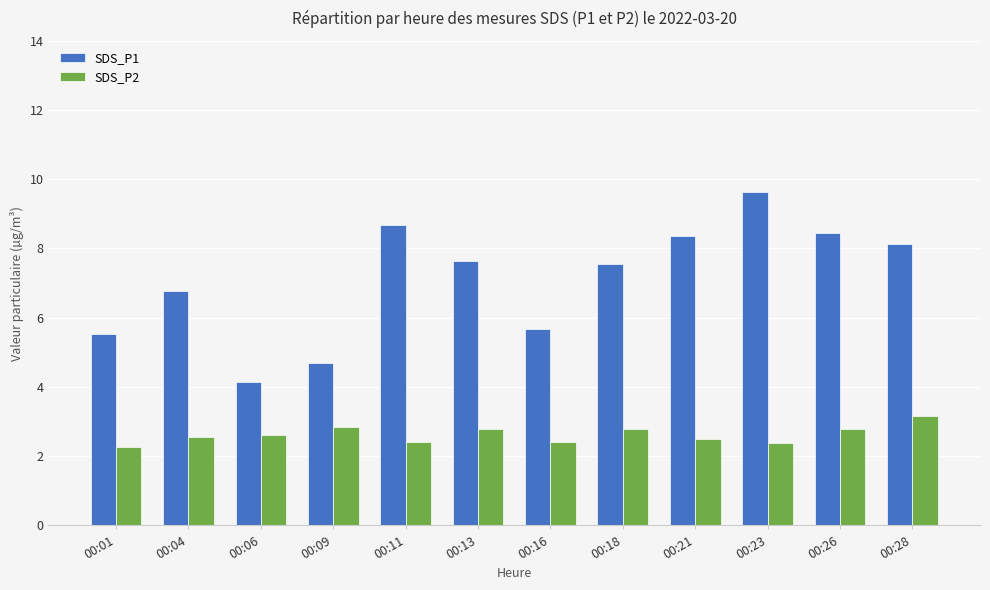

What is the spread (max minus min) of values at 00:28?

5.0